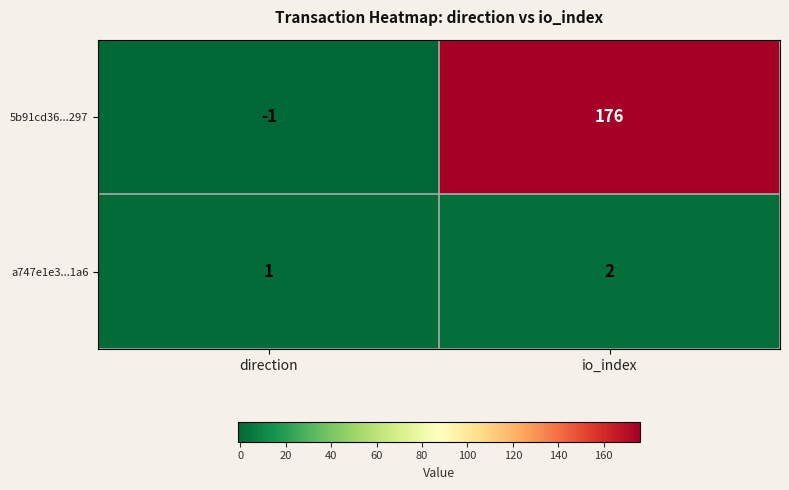

The 5b91cd36...297 series shows -1 at direction. True or false?

True